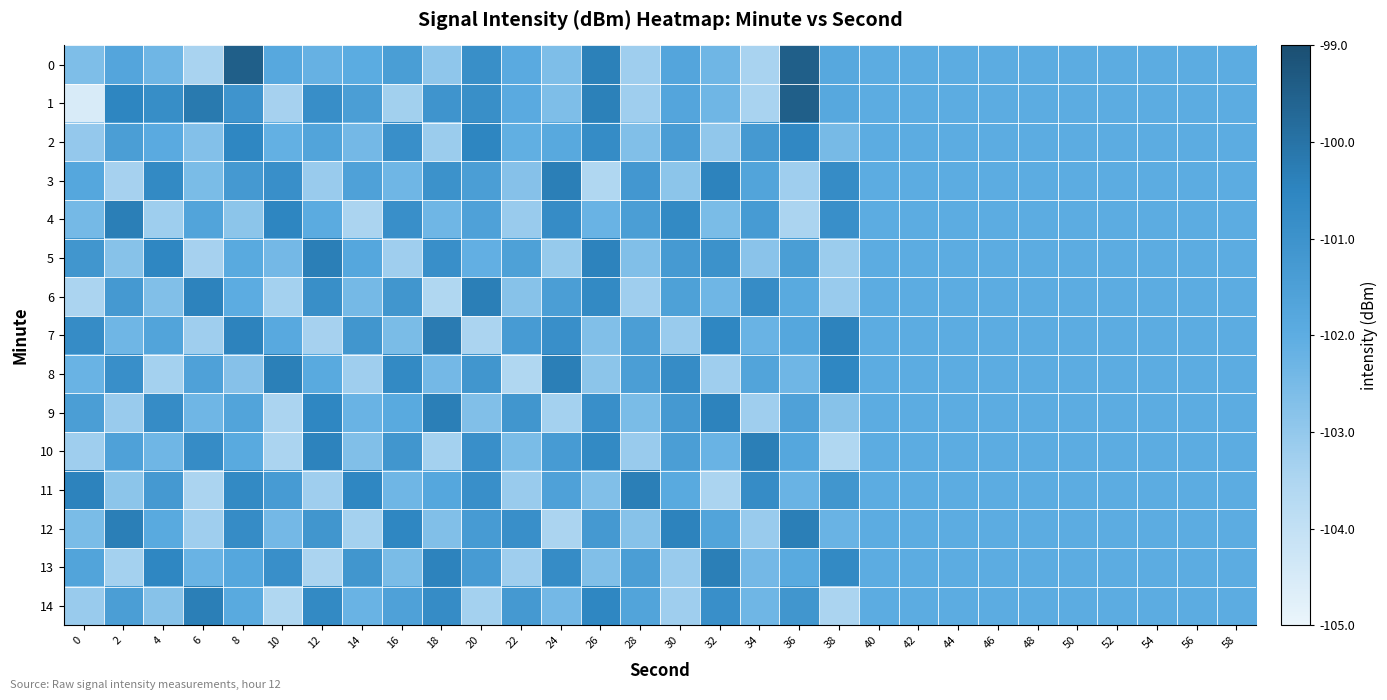

At which category is the sum across all series the highest?

8